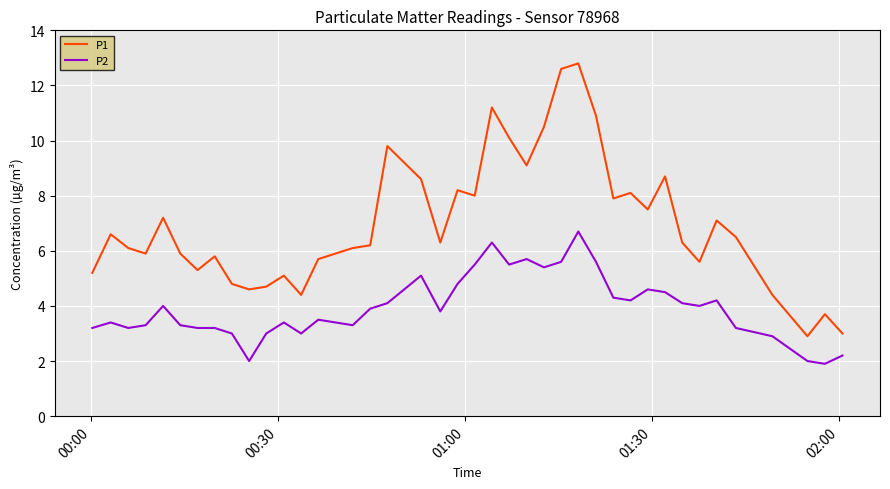

At how many categories does at least one series exceed 7?

17